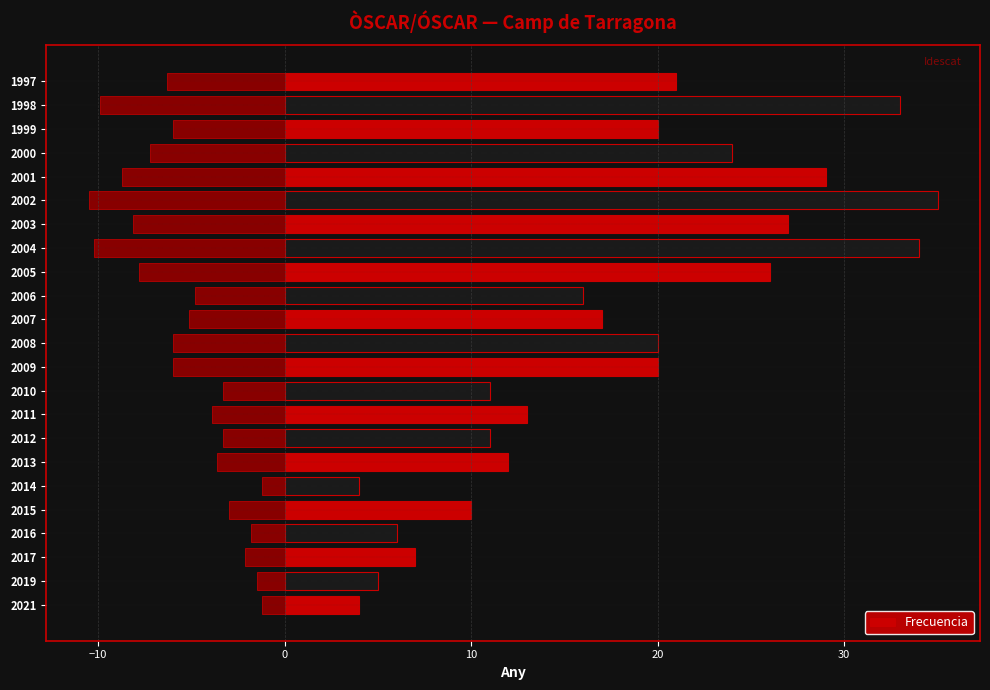

What is the sum of all Frecuencia values?

405